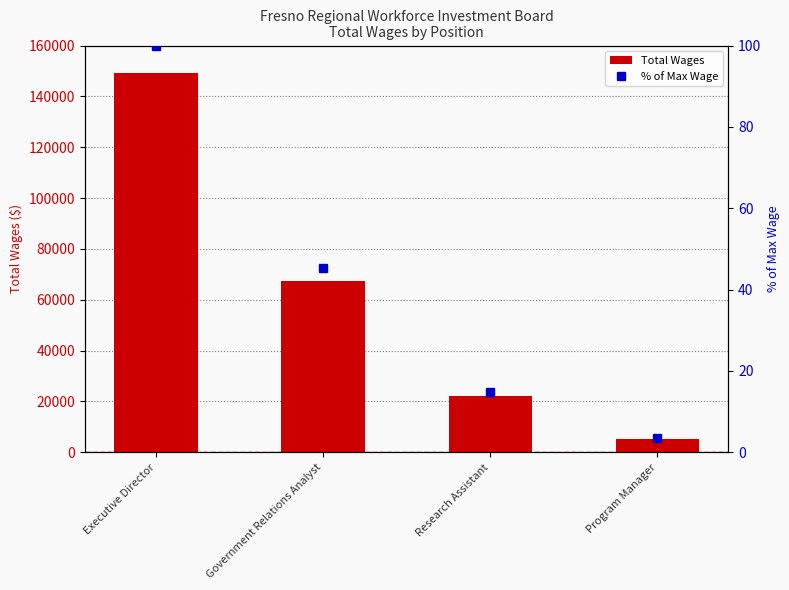

The value of % of Max Wage at Government Relations Analyst is 12.6. True or false?

False